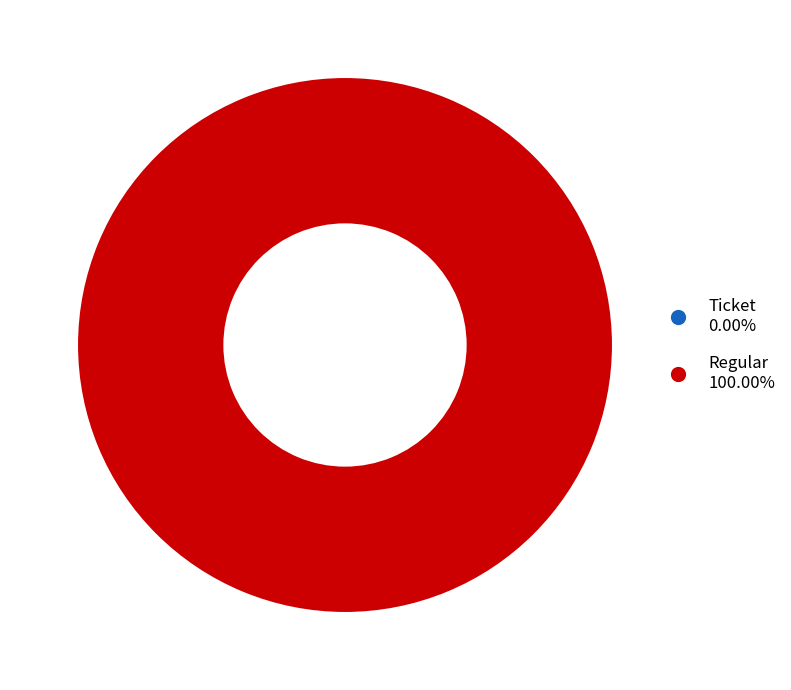

Does any single category account for the majority?

Yes